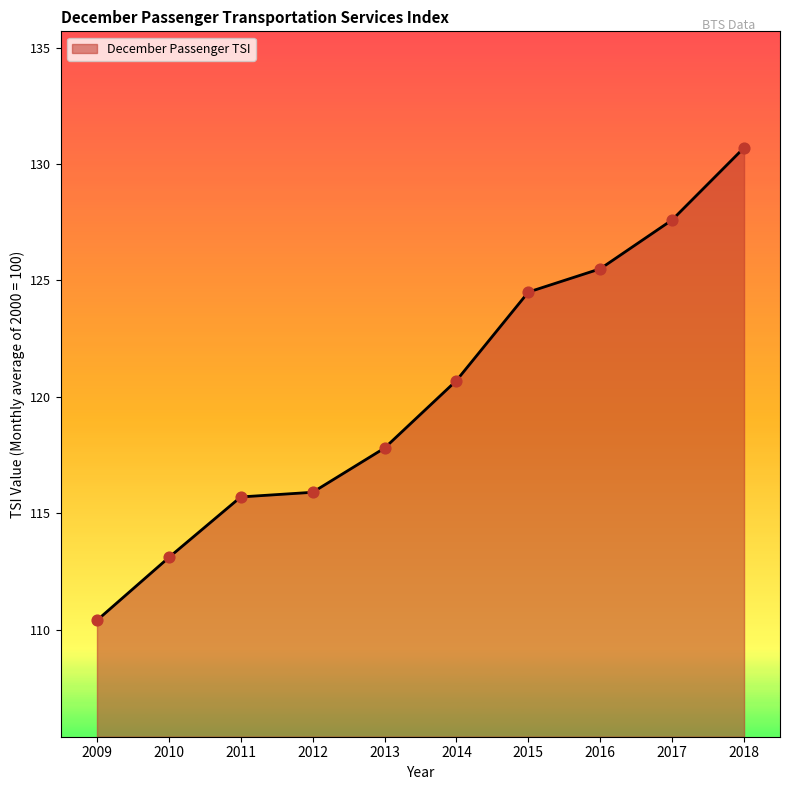

What is the change in value from 2011 to 2012?

+0.2